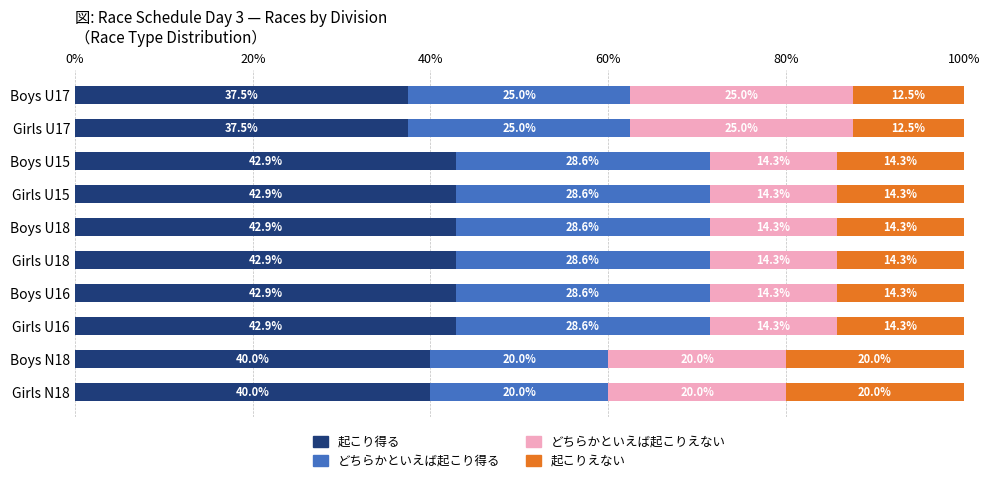

What is the difference between the 起こり得る values at Boys U18 and Girls U17?

5.4